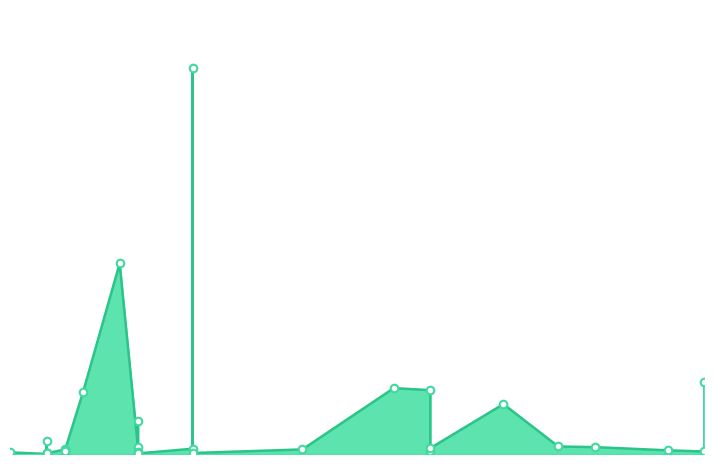

Approximately how many times larger is the value at 2021-11-04 compared to 2021-11-04?

1.0